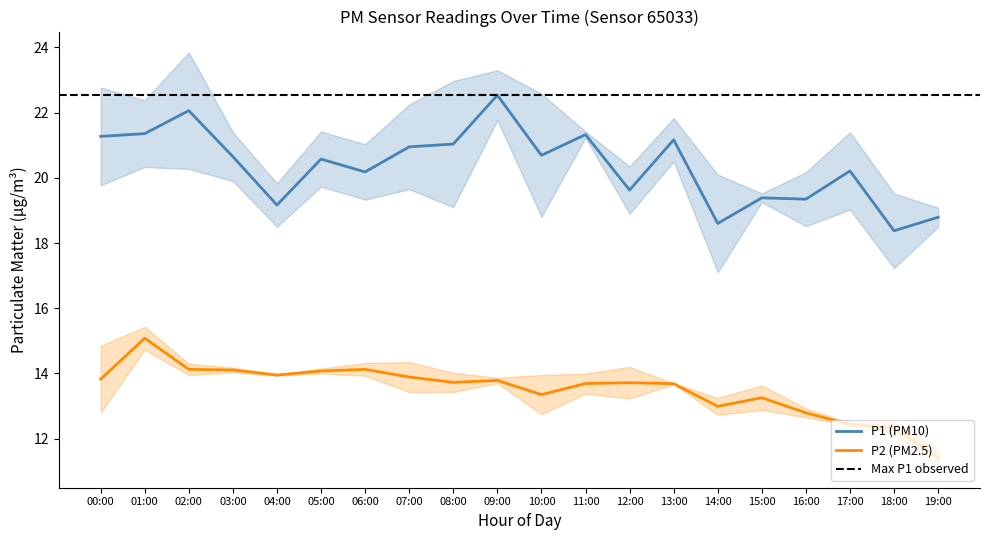

True or false: P1 (PM10) and P2 (PM2.5) cross at least once.

False